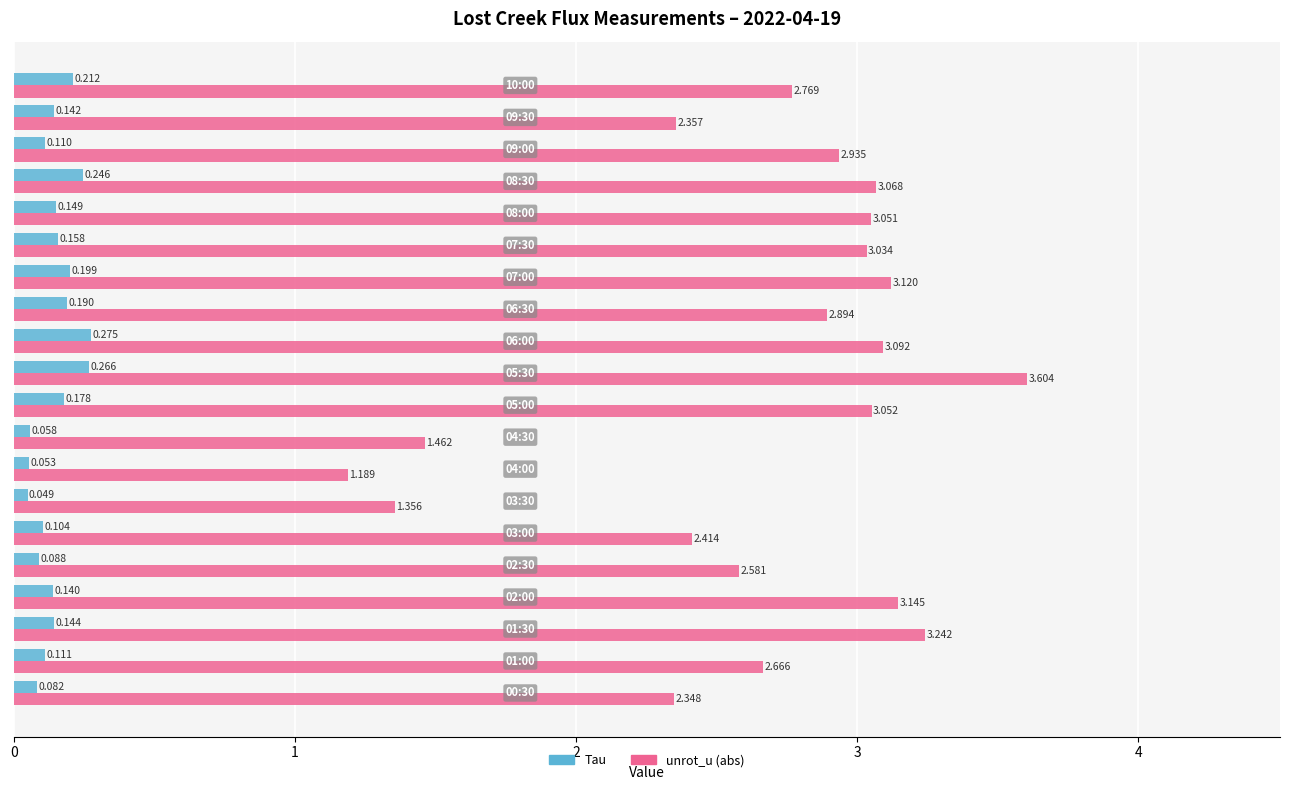

List the series in order of their overall mean, lowest first.

Tau, unrot_u (abs)